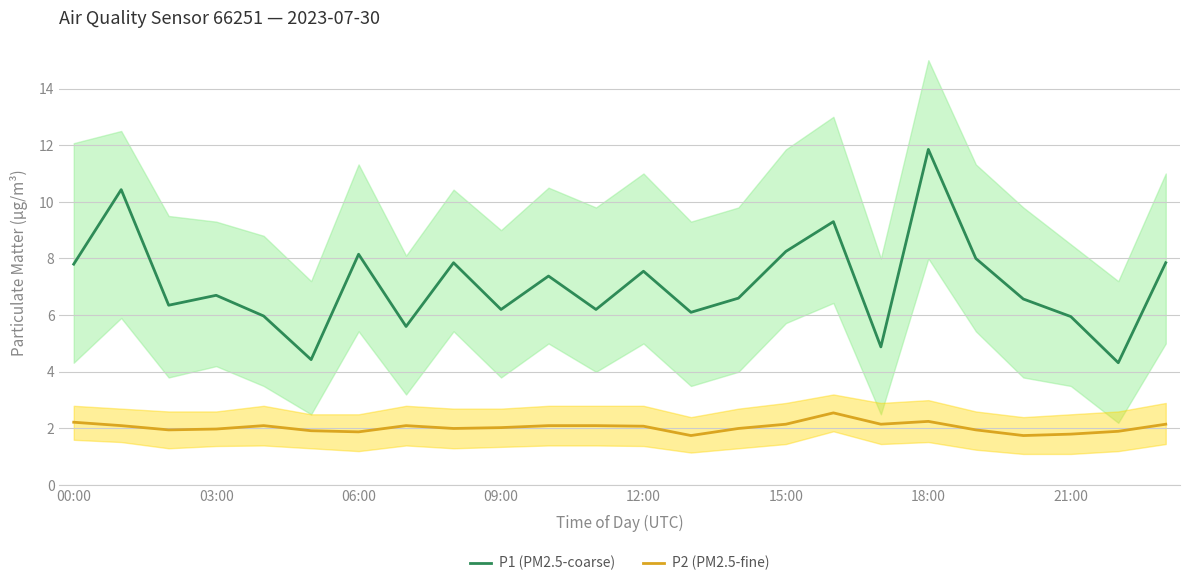

The value of P1 (PM2.5-coarse) at 21:00 is 8.8. True or false?

False